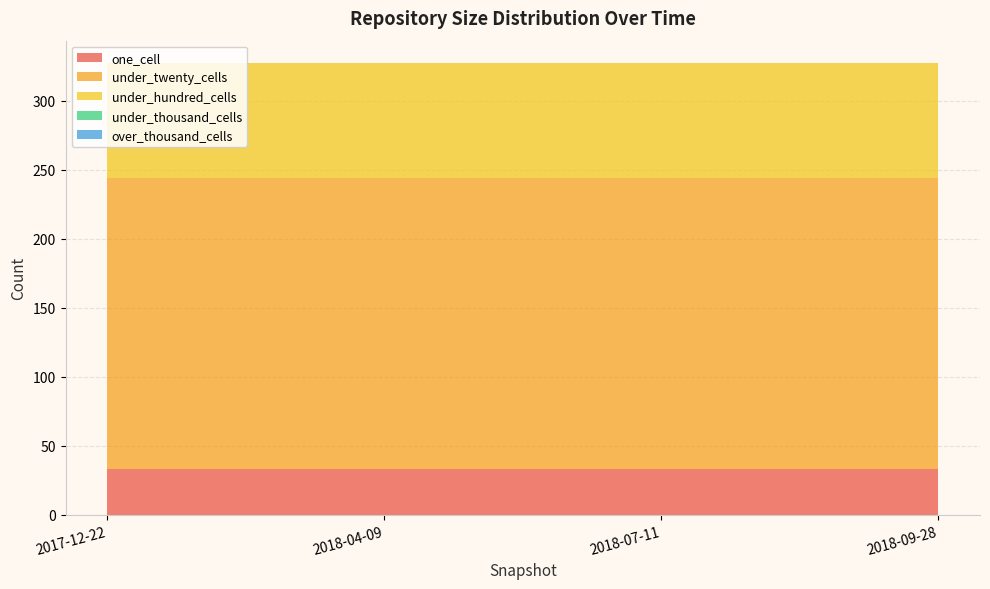

Reading left to right, what are all the values shown in this chart?

one_cell: 2017-12-22=33	2018-04-09=33	2018-07-11=33	2018-09-28=33
under_twenty_cells: 2017-12-22=211	2018-04-09=211	2018-07-11=211	2018-09-28=211
under_hundred_cells: 2017-12-22=83	2018-04-09=83	2018-07-11=83	2018-09-28=83
under_thousand_cells: 2017-12-22=0	2018-04-09=0	2018-07-11=0	2018-09-28=0
over_thousand_cells: 2017-12-22=0	2018-04-09=0	2018-07-11=0	2018-09-28=0